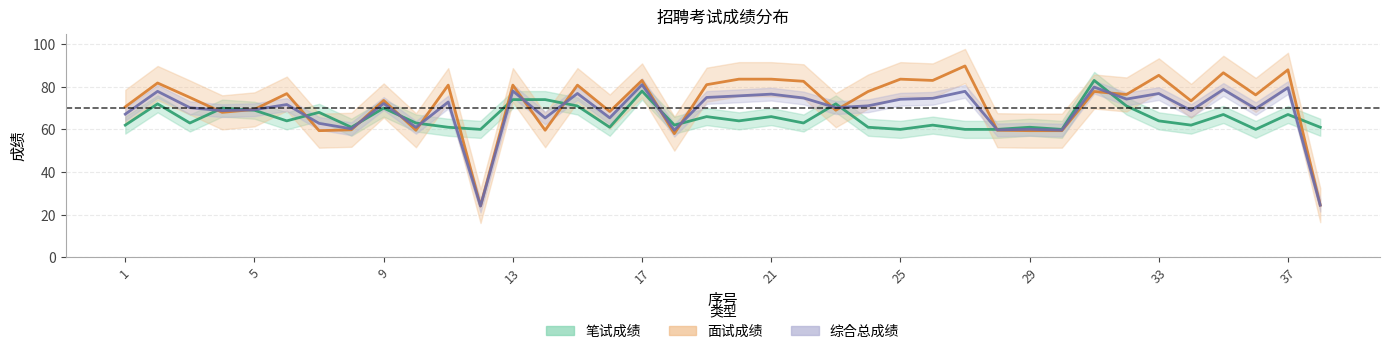

Which series has the largest total across all categories?

面试成绩